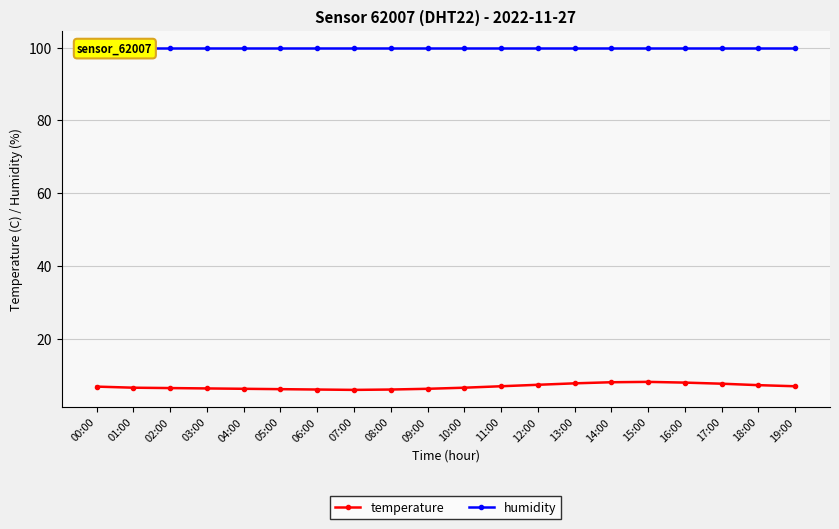

What is the spread (max minus min) of values at 08:00?

93.8